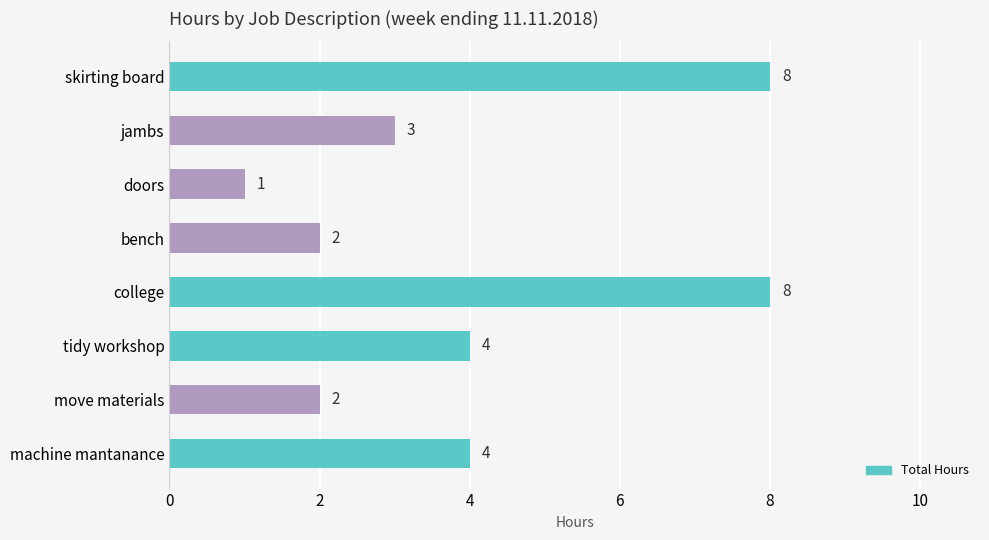

Reading top to bottom, extract all data points from this chart.

8	3	1	2	8	4	2	4